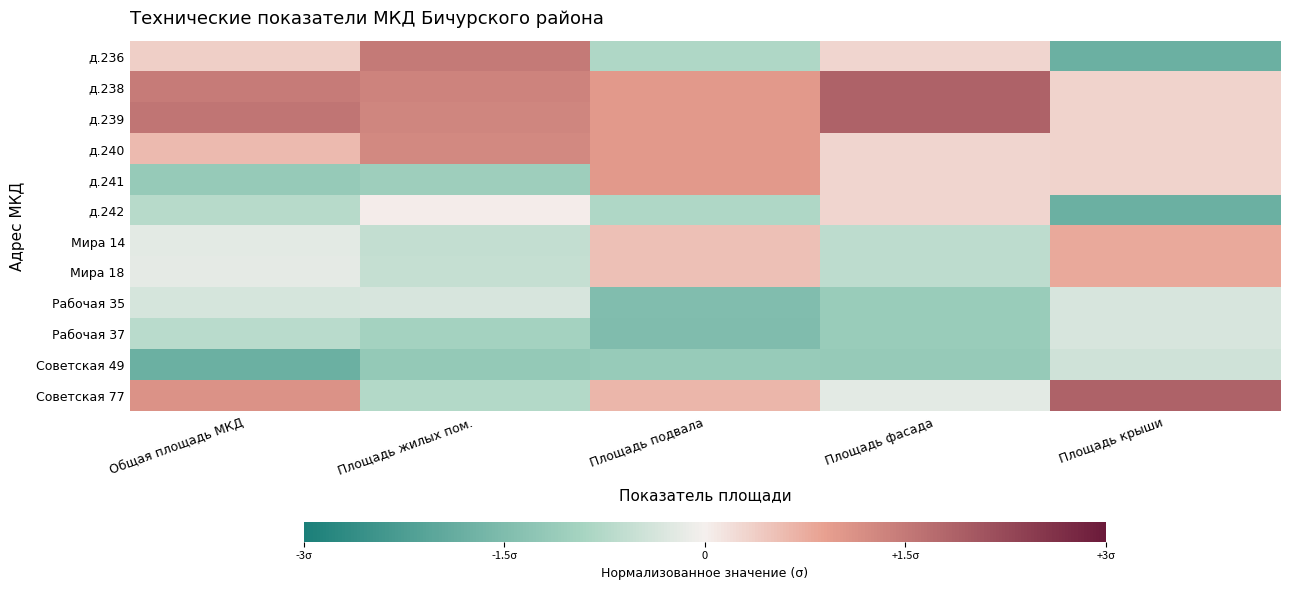

Reading right to left, transcribe all the data shown in this chart.

д.236: Площадь крыши=-1.8	Площадь фасада=0.3	Площадь подвала=-0.8	Площадь жилых пом.=1.5	Общая площадь МКД=0.4
д.238: Площадь крыши=0.3	Площадь фасада=1.9	Площадь подвала=1.0	Площадь жилых пом.=1.4	Общая площадь МКД=1.5
д.239: Площадь крыши=0.3	Площадь фасада=1.9	Площадь подвала=1.0	Площадь жилых пом.=1.3	Общая площадь МКД=1.5
д.240: Площадь крыши=0.3	Площадь фасада=0.3	Площадь подвала=1.0	Площадь жилых пом.=1.2	Общая площадь МКД=0.6
д.241: Площадь крыши=0.3	Площадь фасада=0.3	Площадь подвала=1.0	Площадь жилых пом.=-1.0	Общая площадь МКД=-1.2
д.242: Площадь крыши=-1.8	Площадь фасада=0.3	Площадь подвала=-0.8	Площадь жилых пом.=0.0	Общая площадь МКД=-0.7
Мира 14: Площадь крыши=0.8	Площадь фасада=-0.7	Площадь подвала=0.5	Площадь жилых пом.=-0.6	Общая площадь МКД=-0.2
Мира 18: Площадь крыши=0.8	Площадь фасада=-0.7	Площадь подвала=0.5	Площадь жилых пом.=-0.5	Общая площадь МКД=-0.2
Рабочая 35: Площадь крыши=-0.3	Площадь фасада=-1.1	Площадь подвала=-1.5	Площадь жилых пом.=-0.3	Общая площадь МКД=-0.4
Рабочая 37: Площадь крыши=-0.3	Площадь фасада=-1.1	Площадь подвала=-1.5	Площадь жилых пом.=-1.0	Общая площадь МКД=-0.7
Советская 49: Площадь крыши=-0.4	Площадь фасада=-1.2	Площадь подвала=-1.1	Площадь жилых пом.=-1.2	Общая площадь МКД=-1.8
Советская 77: Площадь крыши=1.9	Площадь фасада=-0.2	Площадь подвала=0.7	Площадь жилых пом.=-0.8	Общая площадь МКД=1.1